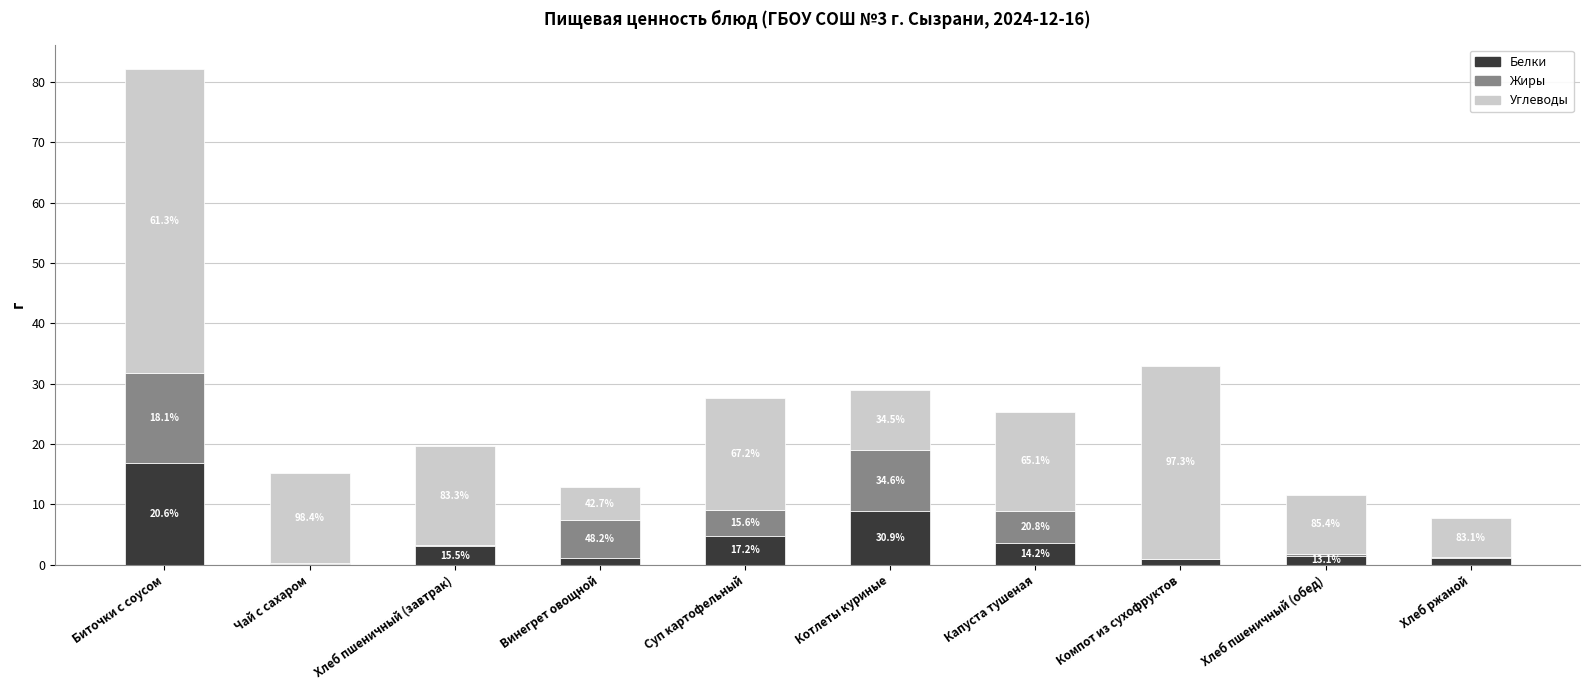

What are all the series names shown in the legend?

Белки, Жиры, Углеводы